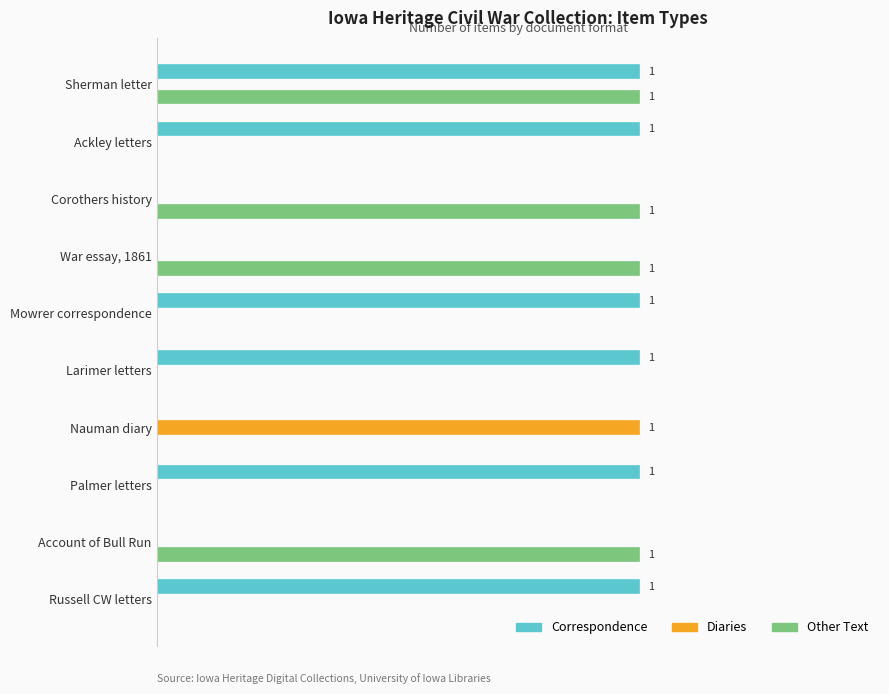

What is the maximum value for Other Text?

1